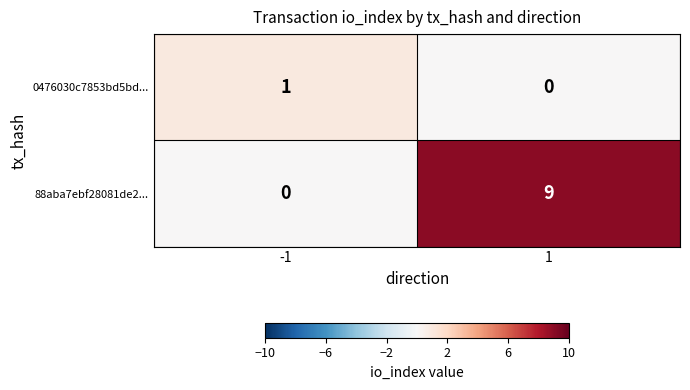

Rank the series at 1 from lowest to highest value.

0476030c7853bd5bd..., 88aba7ebf28081de2...